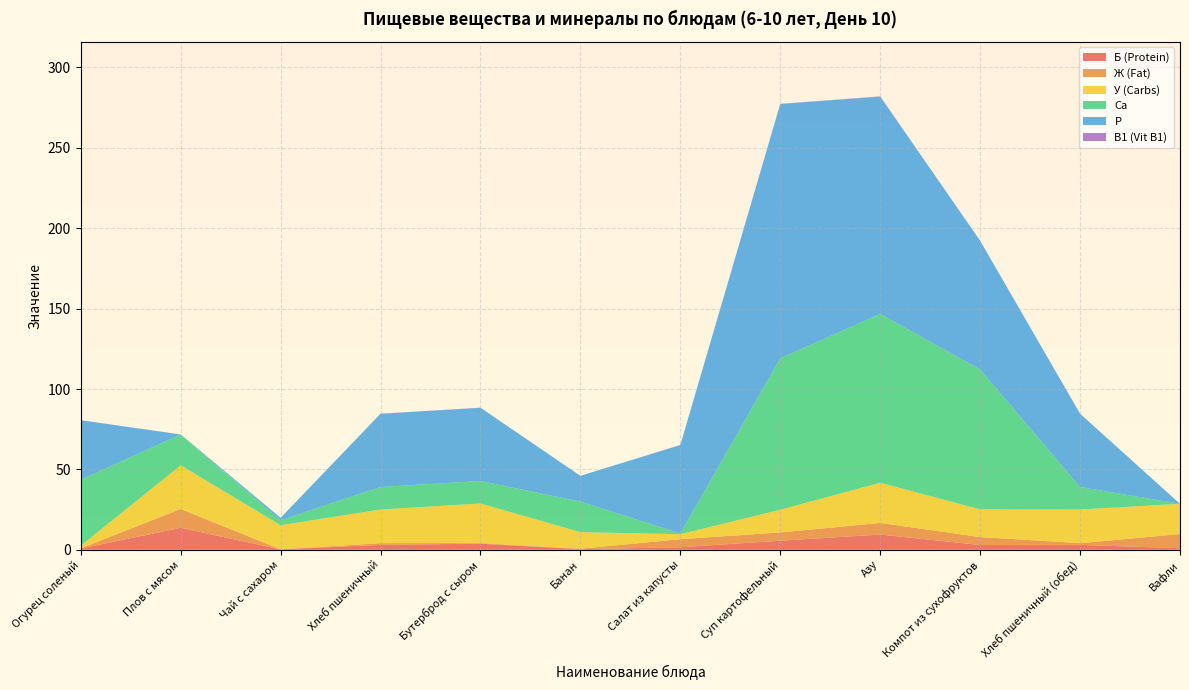

Reading right to left, extract all data points from this chart.

Б (Protein): 1.0	3.1	3.0	9.5	5.7	1.6	0.4	3.8	3.1	0.3	13.7	0.8
Ж (Fat): 8.8	1.1	5.0	7.2	5.2	5.0	0.3	0.4	1.1	0.0	11.7	0.1
У (Carbs): 18.8	20.9	17.2	25.0	14.1	3.1	10.3	24.6	20.9	15.0	27.1	1.7
Ca: 0.0	14.0	87.0	105.0	94.2	0.5	19.0	14.0	14.0	3.1	19.2	41.0
P: 0.0	45.5	80.0	135.1	158.2	55.0	16.0	45.5	45.5	1.5	0.0	37.0
В1 (Vit B1): 0.0	0.1	0.0	0.2	0.1	0.0	0.0	0.1	0.1	0.0	0.1	0.0